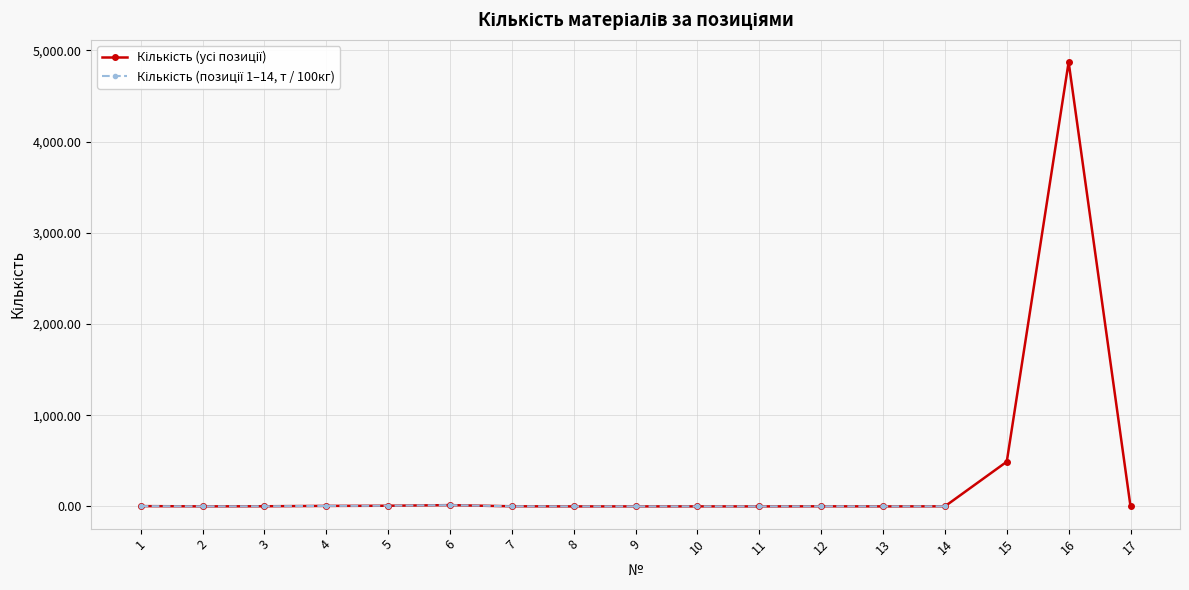

How many lines are shown in the chart?

2